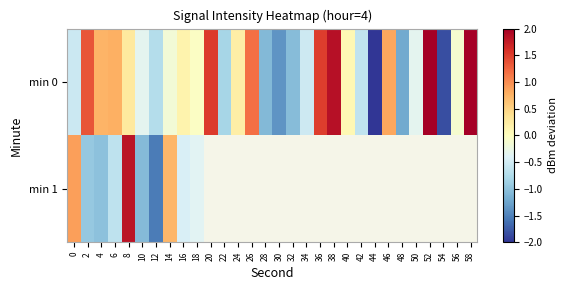

At which category is the sum across all series the highest?

8